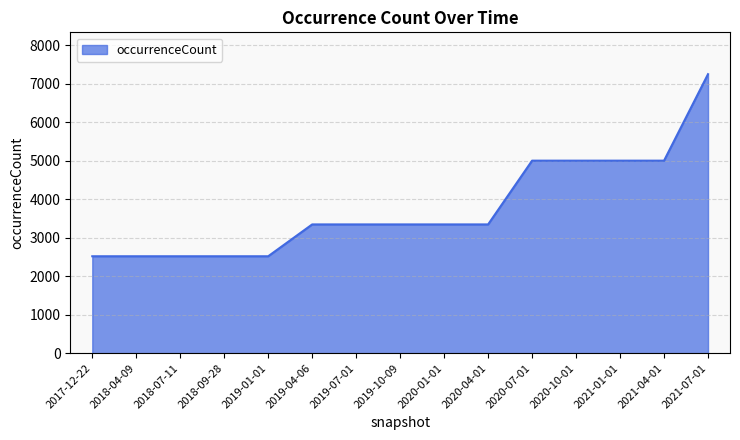

Between 2021-04-01 and 2020-04-01, which is larger?

2021-04-01